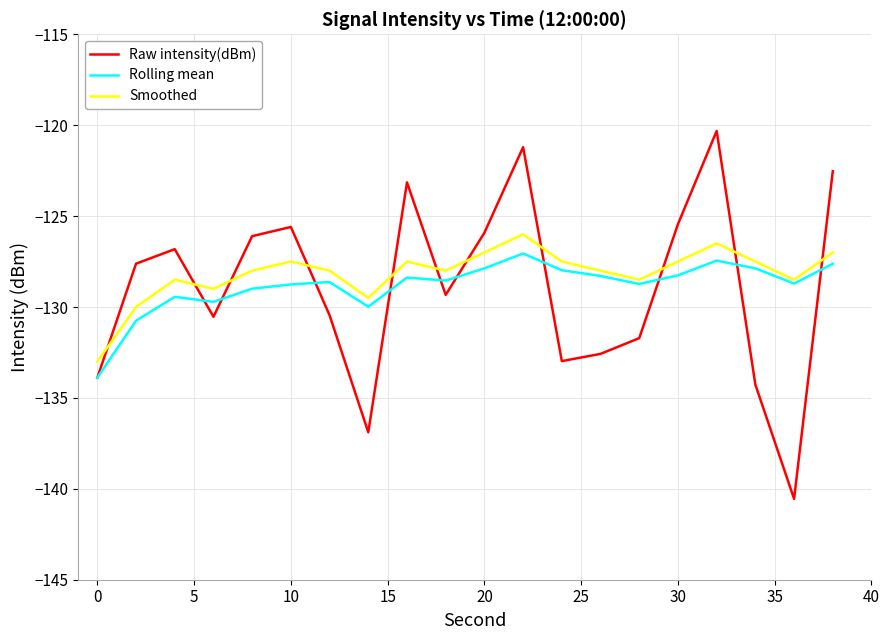

What is the minimum value for Smoothed?

-133.0